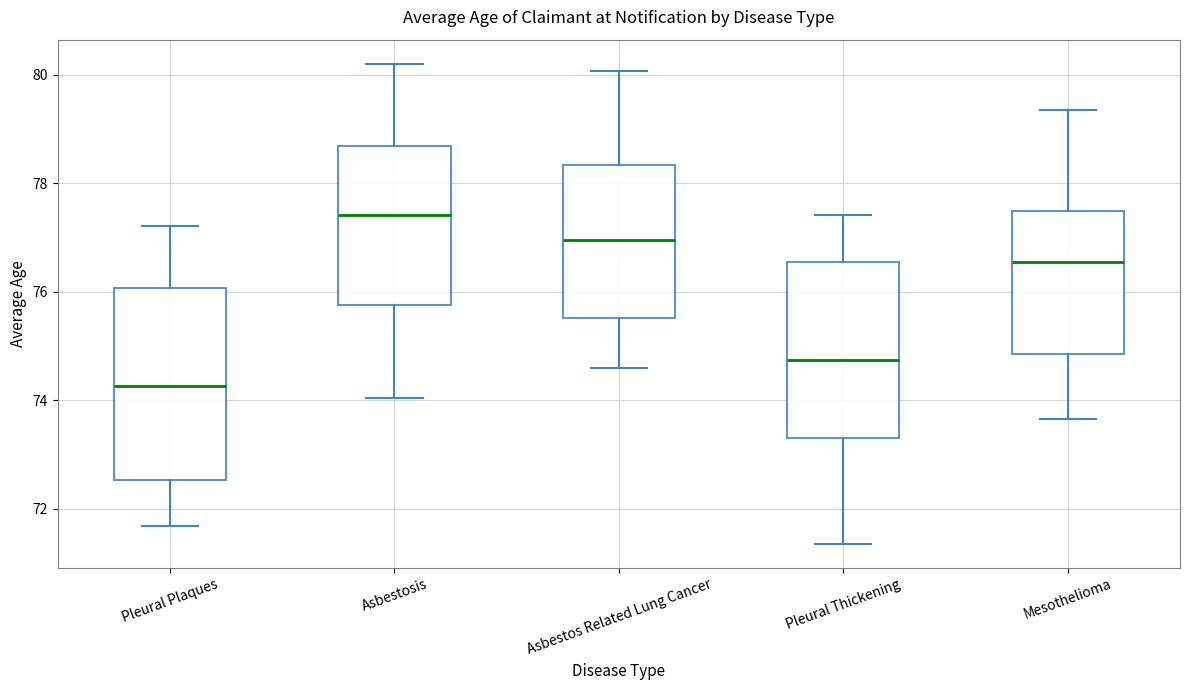

Where is the upper edge of the box for Mesothelioma on the y-axis? The values are not printed on the chart, so give them approximately, as read against the axis.

77.4